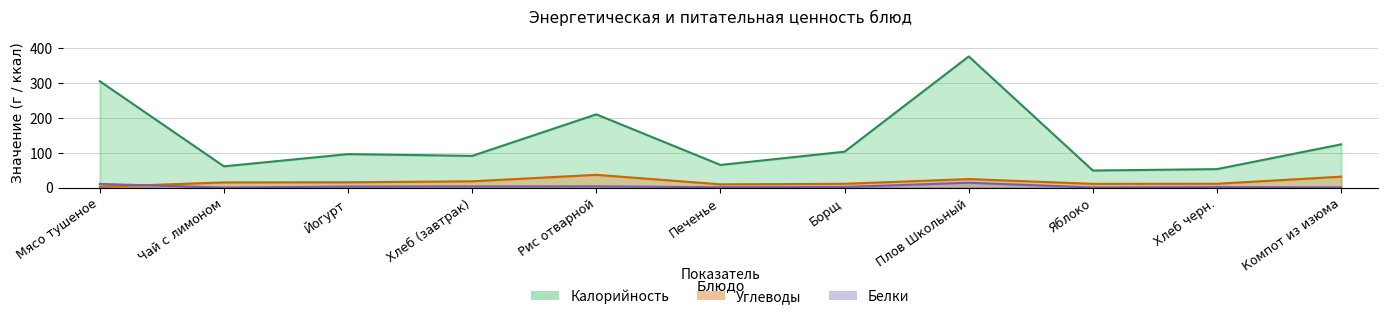

Reading left to right, transcribe all the data shown in this chart.

Калорийность: Мясо тушеное=305.0	Чай с лимоном=61.0	Йогурт=96.0	Хлеб (завтрак)=91.0	Рис отварной=210.0	Печенье=65.0	Борщ=103.0	Плов Школьный=376.0	Яблоко=49.0	Хлеб черн.=53.0	Компот из изюма=124.0
Белки: Мясо тушеное=10.6	Чай с лимоном=0.1	Йогурт=3.0	Хлеб (завтрак)=3.4	Рис отварной=3.6	Печенье=1.1	Борщ=1.8	Плов Школьный=14.0	Яблоко=0.4	Хлеб черн.=1.6	Компот из изюма=0.6
Углеводы: Мясо тушеное=2.6	Чай с лимоном=14.9	Йогурт=15.3	Хлеб (завтрак)=18.1	Рис отварной=36.7	Печенье=9.4	Борщ=10.9	Плов Школьный=24.5	Яблоко=10.8	Хлеб черн.=11.0	Компот из изюма=31.4